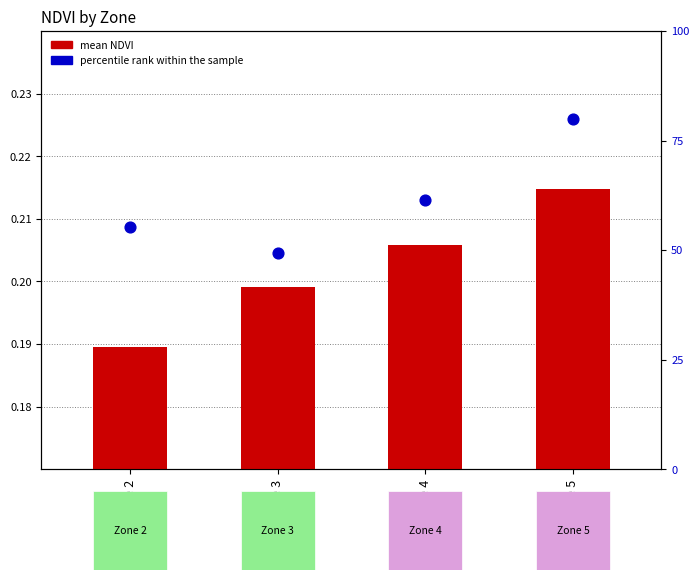

At which category is the sum across all series the highest?

Zone 5